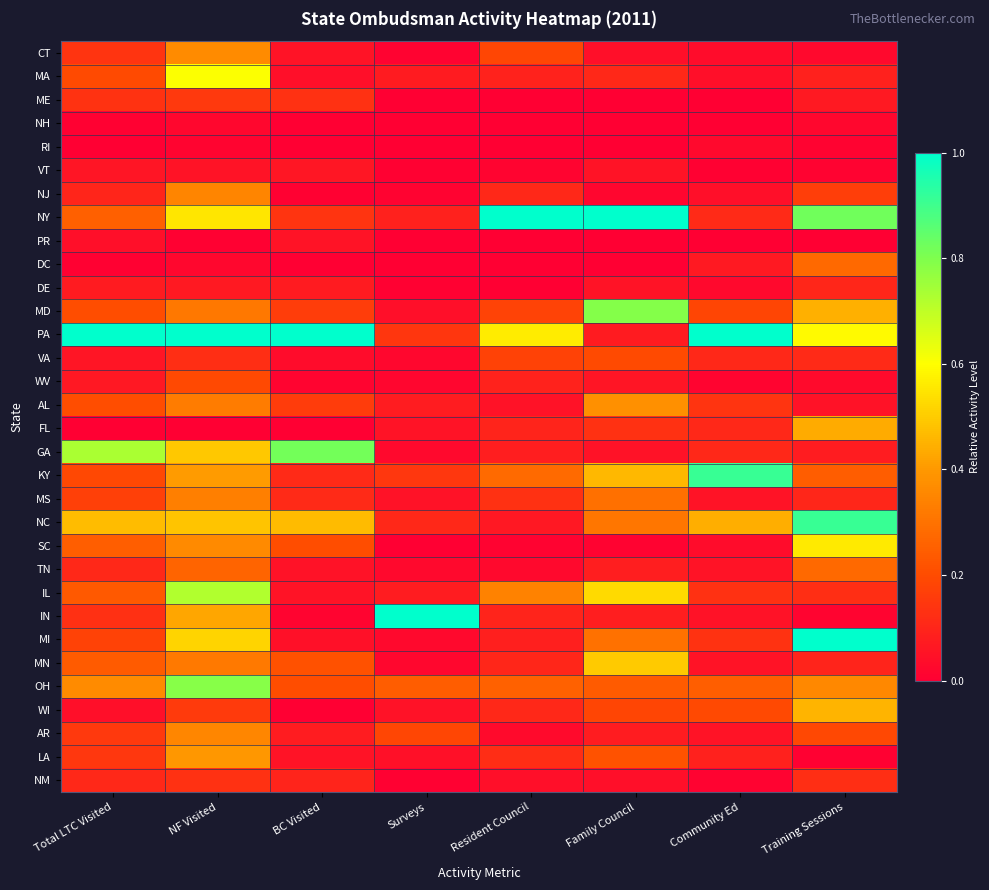

Reading right to left, list all the values displayed in this chart.

CT: Training Sessions=0.0	Community Ed=0.0	Family Council=0.0	Resident Council=0.2	Surveys=0.0	BC Visited=0.1	NF Visited=0.4	Total LTC Visited=0.1
MA: Training Sessions=0.1	Community Ed=0.0	Family Council=0.1	Resident Council=0.1	Surveys=0.1	BC Visited=0.0	NF Visited=0.6	Total LTC Visited=0.2
ME: Training Sessions=0.1	Community Ed=0.0	Family Council=0.0	Resident Council=0.0	Surveys=0.0	BC Visited=0.1	NF Visited=0.2	Total LTC Visited=0.1
NH: Training Sessions=0.0	Community Ed=0.0	Family Council=0.0	Resident Council=0.0	Surveys=0.0	BC Visited=0.0	NF Visited=0.0	Total LTC Visited=0.0
RI: Training Sessions=0.0	Community Ed=0.0	Family Council=0.0	Resident Council=0.0	Surveys=0.0	BC Visited=0.0	NF Visited=0.0	Total LTC Visited=0.0
VT: Training Sessions=0.0	Community Ed=0.0	Family Council=0.1	Resident Council=0.0	Surveys=0.0	BC Visited=0.1	NF Visited=0.1	Total LTC Visited=0.1
NJ: Training Sessions=0.2	Community Ed=0.0	Family Council=0.0	Resident Council=0.1	Surveys=0.0	BC Visited=0.0	NF Visited=0.3	Total LTC Visited=0.1
NY: Training Sessions=0.8	Community Ed=0.1	Family Council=1.0	Resident Council=1.0	Surveys=0.1	BC Visited=0.1	NF Visited=0.6	Total LTC Visited=0.3
PR: Training Sessions=0.0	Community Ed=0.0	Family Council=0.0	Resident Council=0.0	Surveys=0.0	BC Visited=0.1	NF Visited=0.0	Total LTC Visited=0.0
DC: Training Sessions=0.3	Community Ed=0.1	Family Council=0.0	Resident Council=0.0	Surveys=0.0	BC Visited=0.0	NF Visited=0.0	Total LTC Visited=0.0
DE: Training Sessions=0.1	Community Ed=0.0	Family Council=0.1	Resident Council=0.0	Surveys=0.0	BC Visited=0.1	NF Visited=0.1	Total LTC Visited=0.1
MD: Training Sessions=0.4	Community Ed=0.2	Family Council=0.8	Resident Council=0.2	Surveys=0.0	BC Visited=0.2	NF Visited=0.3	Total LTC Visited=0.2
PA: Training Sessions=0.6	Community Ed=1.0	Family Council=0.1	Resident Council=0.6	Surveys=0.1	BC Visited=1.0	NF Visited=1.0	Total LTC Visited=1.0
VA: Training Sessions=0.1	Community Ed=0.1	Family Council=0.2	Resident Council=0.2	Surveys=0.0	BC Visited=0.0	NF Visited=0.1	Total LTC Visited=0.1
WV: Training Sessions=0.0	Community Ed=0.0	Family Council=0.1	Resident Council=0.1	Surveys=0.0	BC Visited=0.0	NF Visited=0.2	Total LTC Visited=0.1
AL: Training Sessions=0.0	Community Ed=0.1	Family Council=0.4	Resident Council=0.0	Surveys=0.1	BC Visited=0.2	NF Visited=0.3	Total LTC Visited=0.2
FL: Training Sessions=0.4	Community Ed=0.1	Family Council=0.1	Resident Council=0.1	Surveys=0.1	BC Visited=0.0	NF Visited=0.0	Total LTC Visited=0.0
GA: Training Sessions=0.1	Community Ed=0.1	Family Council=0.0	Resident Council=0.1	Surveys=0.0	BC Visited=0.8	NF Visited=0.5	Total LTC Visited=0.7
KY: Training Sessions=0.2	Community Ed=0.9	Family Council=0.5	Resident Council=0.3	Surveys=0.1	BC Visited=0.1	NF Visited=0.4	Total LTC Visited=0.2
MS: Training Sessions=0.1	Community Ed=0.1	Family Council=0.3	Resident Council=0.1	Surveys=0.0	BC Visited=0.1	NF Visited=0.3	Total LTC Visited=0.2
NC: Training Sessions=0.9	Community Ed=0.4	Family Council=0.3	Resident Council=0.1	Surveys=0.1	BC Visited=0.5	NF Visited=0.5	Total LTC Visited=0.5
SC: Training Sessions=0.6	Community Ed=0.0	Family Council=0.0	Resident Council=0.0	Surveys=0.0	BC Visited=0.2	NF Visited=0.4	Total LTC Visited=0.2
TN: Training Sessions=0.3	Community Ed=0.1	Family Council=0.1	Resident Council=0.0	Surveys=0.0	BC Visited=0.0	NF Visited=0.3	Total LTC Visited=0.1
IL: Training Sessions=0.1	Community Ed=0.1	Family Council=0.5	Resident Council=0.3	Surveys=0.1	BC Visited=0.1	NF Visited=0.7	Total LTC Visited=0.2
IN: Training Sessions=0.0	Community Ed=0.0	Family Council=0.1	Resident Council=0.1	Surveys=1.0	BC Visited=0.0	NF Visited=0.4	Total LTC Visited=0.1
MI: Training Sessions=1.0	Community Ed=0.1	Family Council=0.3	Resident Council=0.1	Surveys=0.0	BC Visited=0.0	NF Visited=0.5	Total LTC Visited=0.2
MN: Training Sessions=0.1	Community Ed=0.1	Family Council=0.5	Resident Council=0.1	Surveys=0.0	BC Visited=0.2	NF Visited=0.3	Total LTC Visited=0.2
OH: Training Sessions=0.4	Community Ed=0.2	Family Council=0.2	Resident Council=0.3	Surveys=0.2	BC Visited=0.2	NF Visited=0.8	Total LTC Visited=0.4
WI: Training Sessions=0.5	Community Ed=0.2	Family Council=0.2	Resident Council=0.1	Surveys=0.0	BC Visited=0.0	NF Visited=0.2	Total LTC Visited=0.0
AR: Training Sessions=0.2	Community Ed=0.1	Family Council=0.1	Resident Council=0.0	Surveys=0.2	BC Visited=0.1	NF Visited=0.4	Total LTC Visited=0.2
LA: Training Sessions=0.0	Community Ed=0.1	Family Council=0.2	Resident Council=0.1	Surveys=0.0	BC Visited=0.1	NF Visited=0.4	Total LTC Visited=0.1
NM: Training Sessions=0.1	Community Ed=0.0	Family Council=0.0	Resident Council=0.0	Surveys=0.0	BC Visited=0.1	NF Visited=0.1	Total LTC Visited=0.1